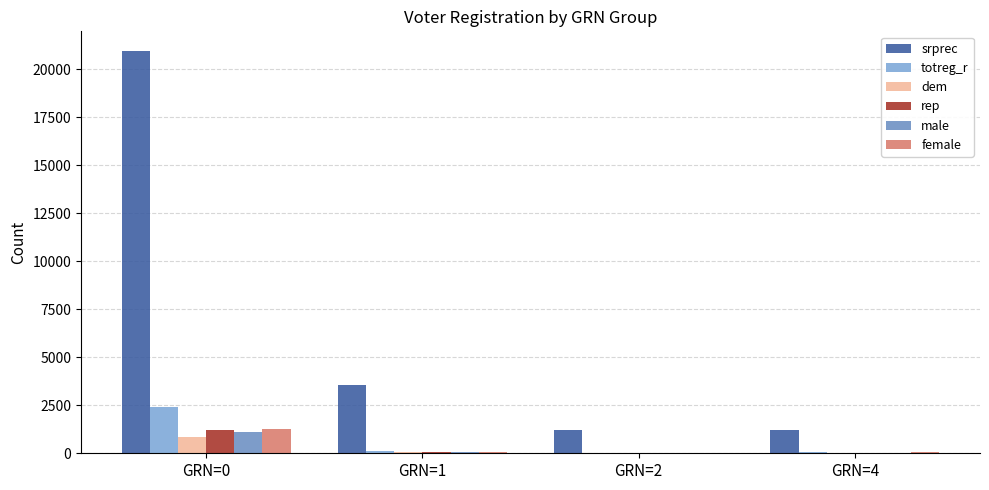

Which series has the largest range (max minus min)?

srprec